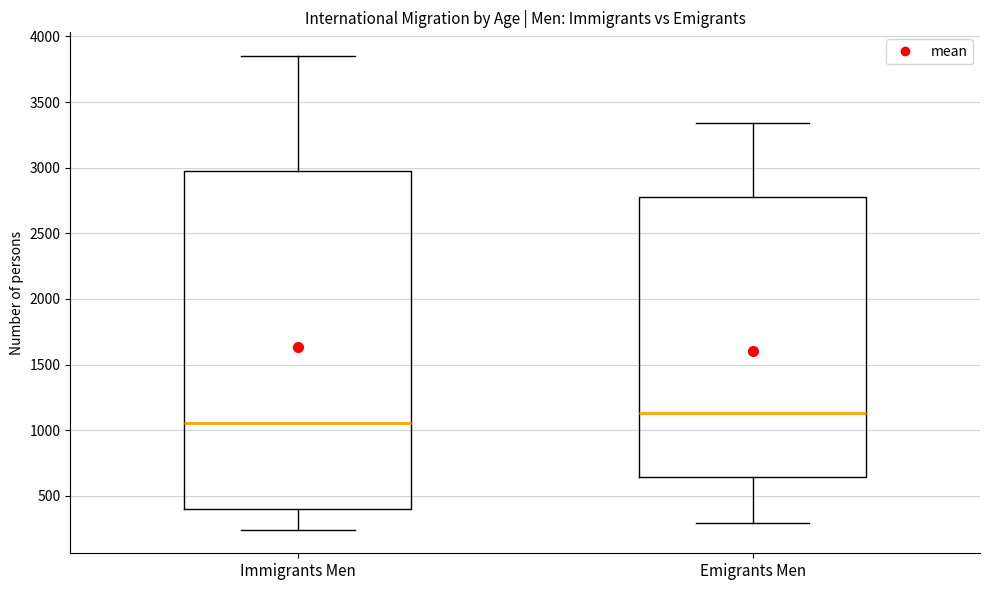

Reading left to right, transcribe this box plot: for each box, give where its median line is, the range the box spans, and where its two whiskers end, as read against the y-axis. The values are not printed on the chart, so give them approximately, as read against the axis.

Immigrants Men: median 1050, box 400 to 3000, whiskers 250 to 3850
Emigrants Men: median 1150, box 650 to 2800, whiskers 300 to 3350